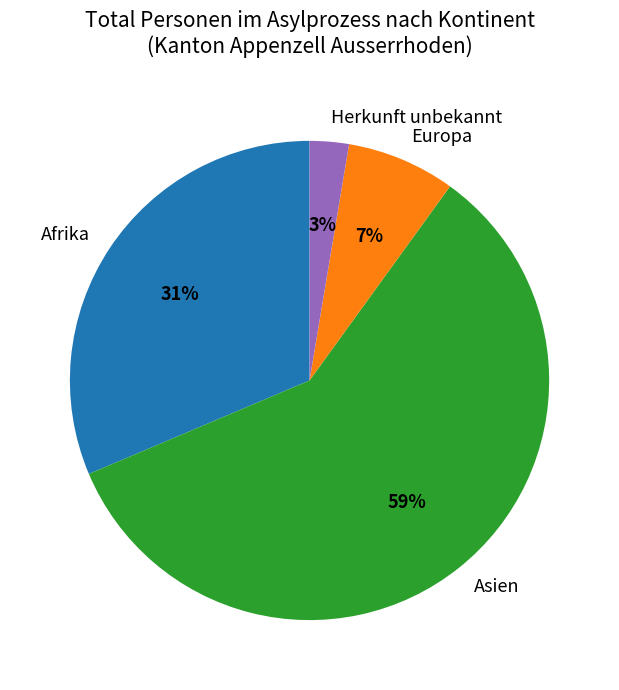

To the nearest percent, what is the combined percentage of Afrika and Asien?

90%